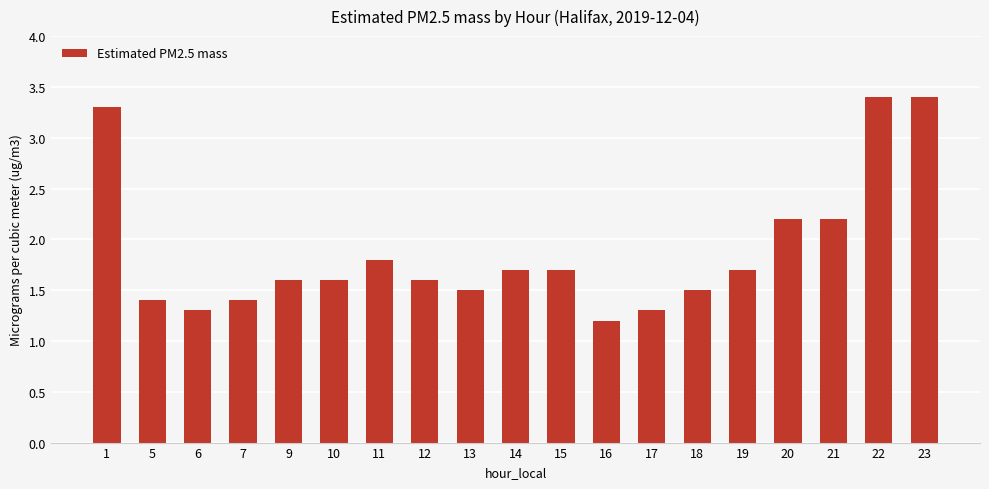

Which category has the lowest value across all series?

16